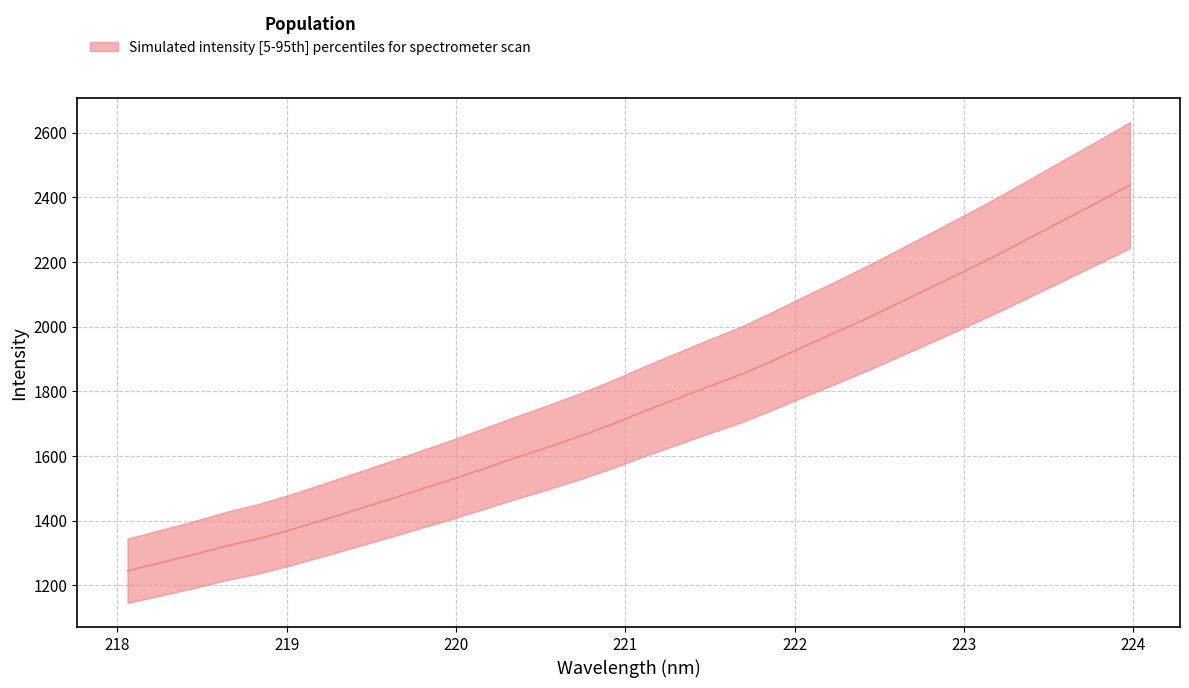

Which category has the highest value across all series?

223.9802